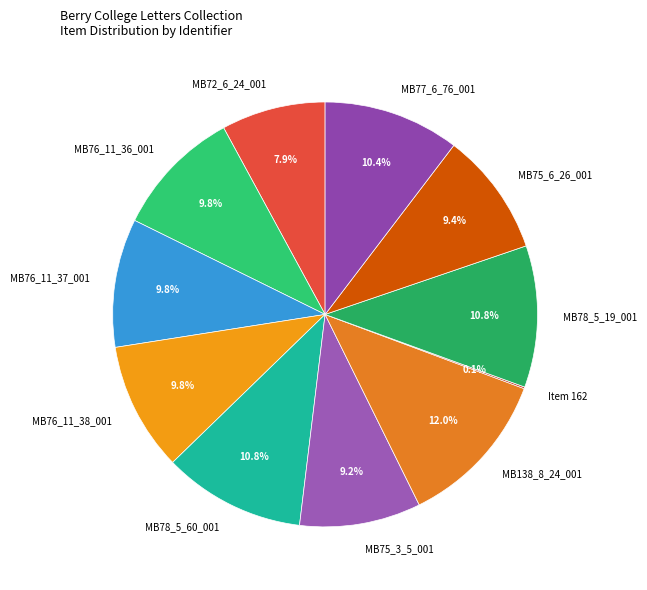

Which category has the biggest portion of the pie?

MB138_8_24_001